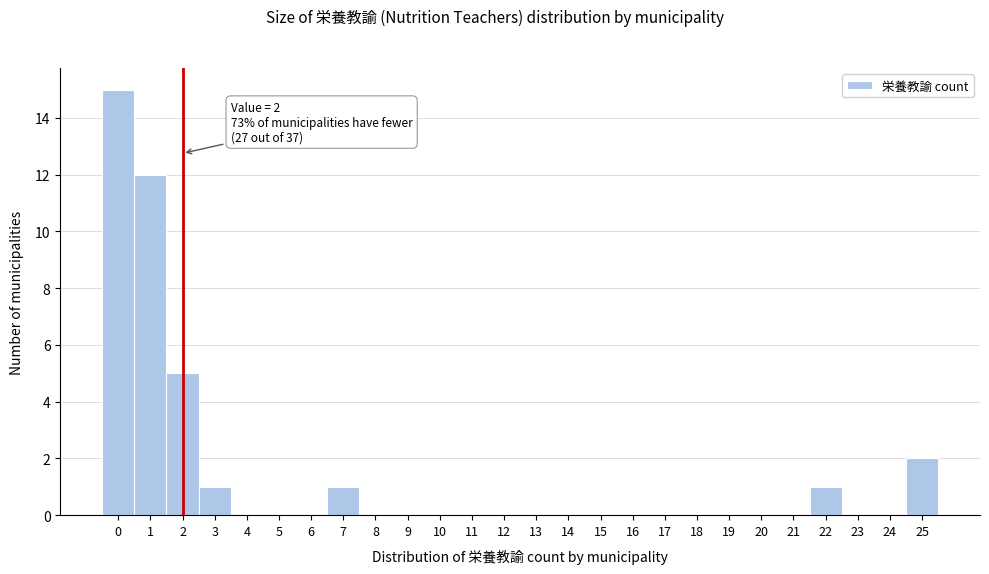

Over which range of the x-axis is the bar tallest?

-0.5 to 0.5